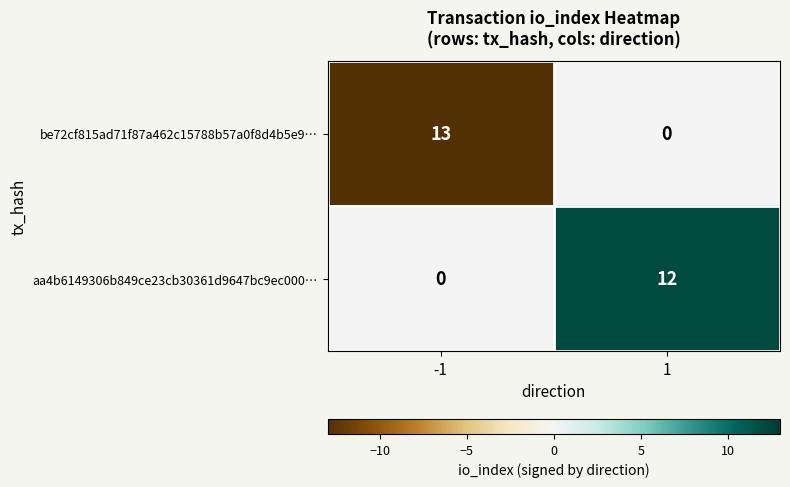

What is the difference between the aa4b6149306b849ce23cb30361d9647bc9ec000… values at 1 and -1?

12